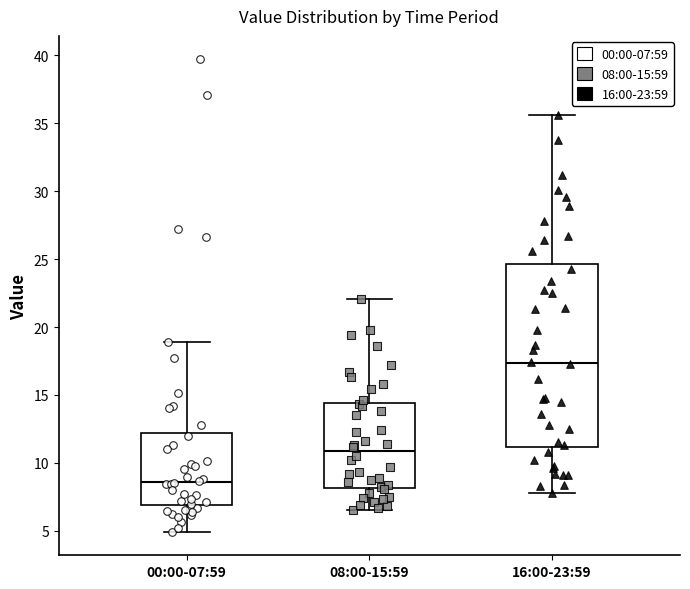

Comparing the boxes themselves (not the whiskers), which one is the tallest?

16:00-23:59